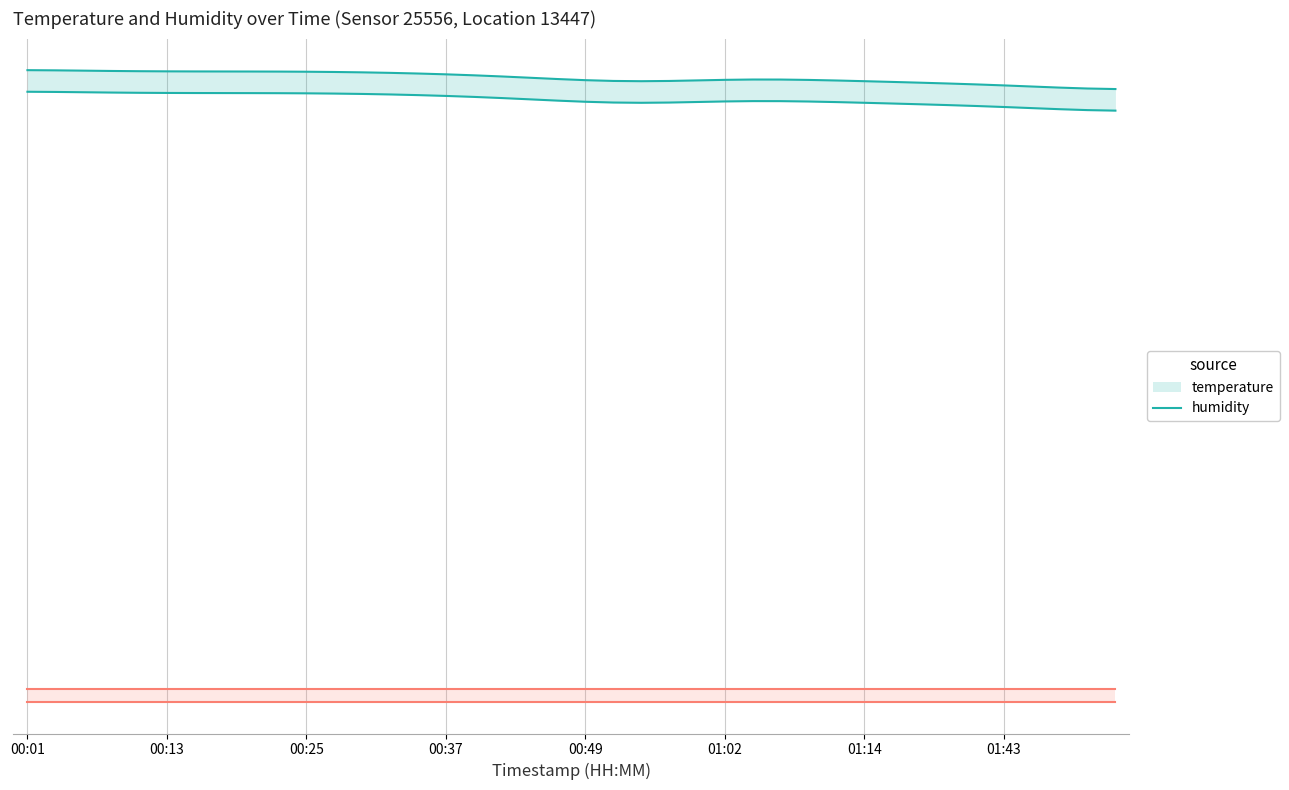

True or false: temperature has a value of 31.6 at 16.

False